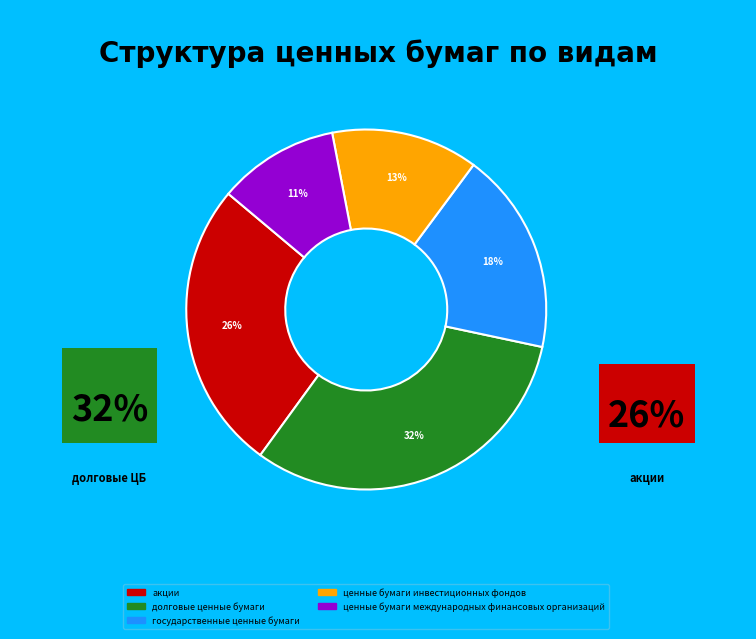

To the nearest percent, what is the combined percentage of долговые ценные бумаги and ценные бумаги инвестиционных фондов?

45%